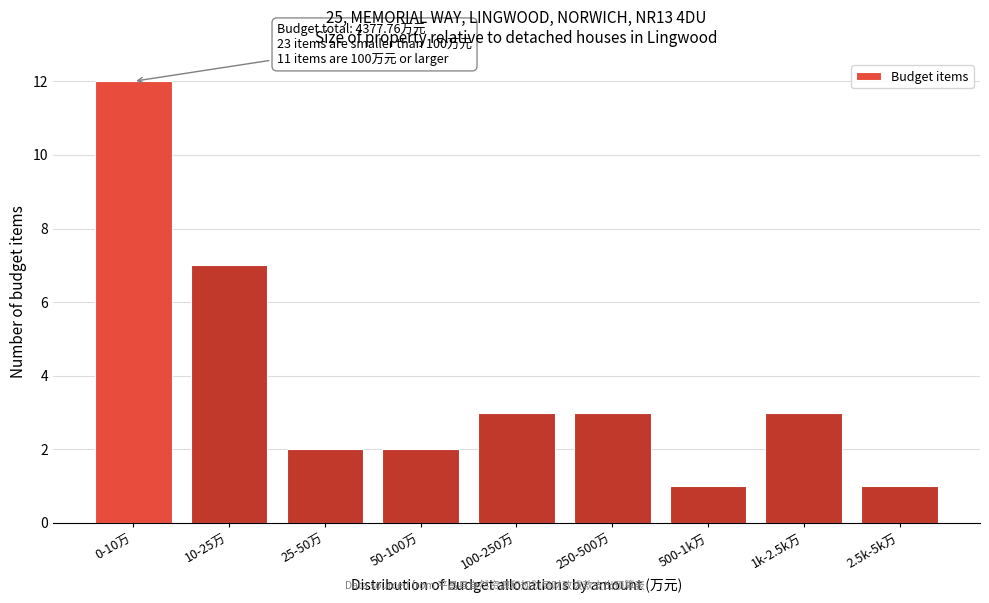

Reading right to left, extract all data points from this chart.

2.5k-5k万=1	1k-2.5k万=3	500-1k万=1	250-500万=3	100-250万=3	50-100万=2	25-50万=2	10-25万=7	0-10万=12